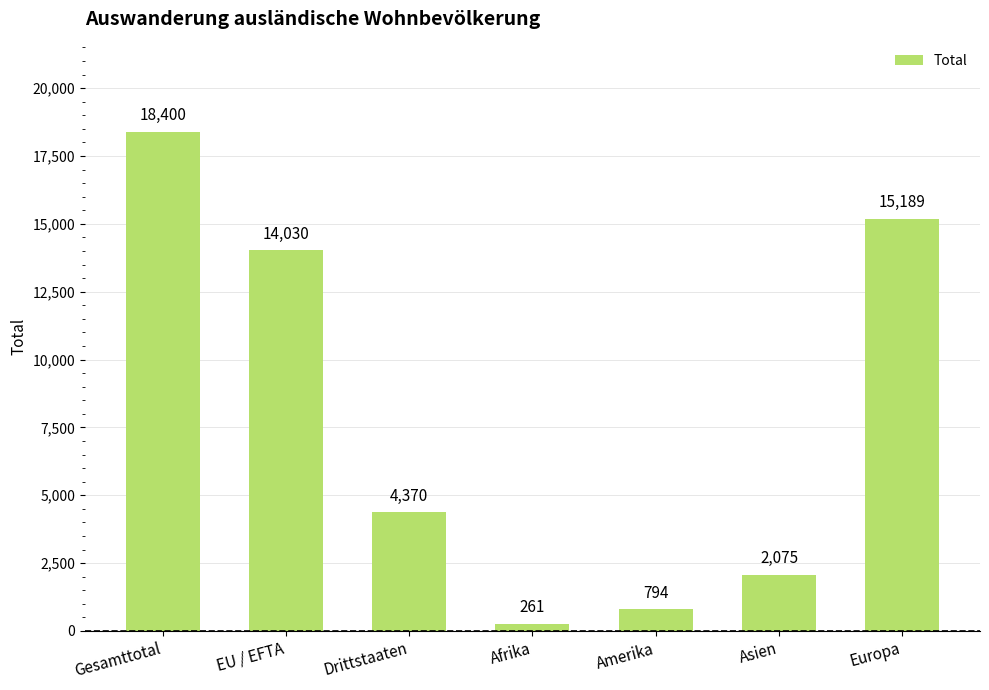

What is the value of the 2nd bar from the left?

14030